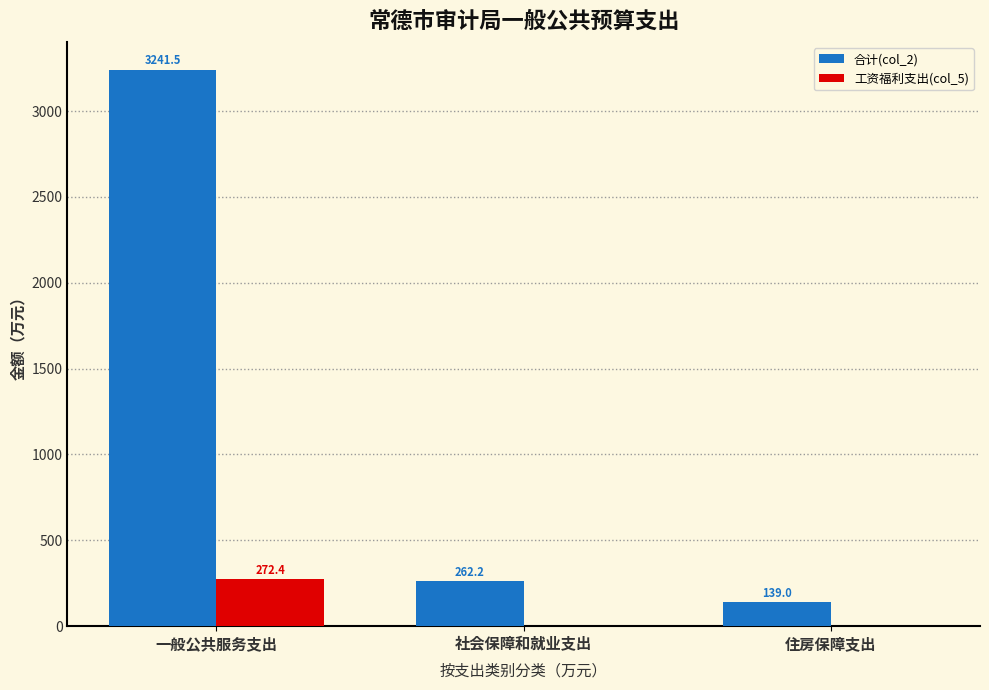

Are the bars horizontal?

No